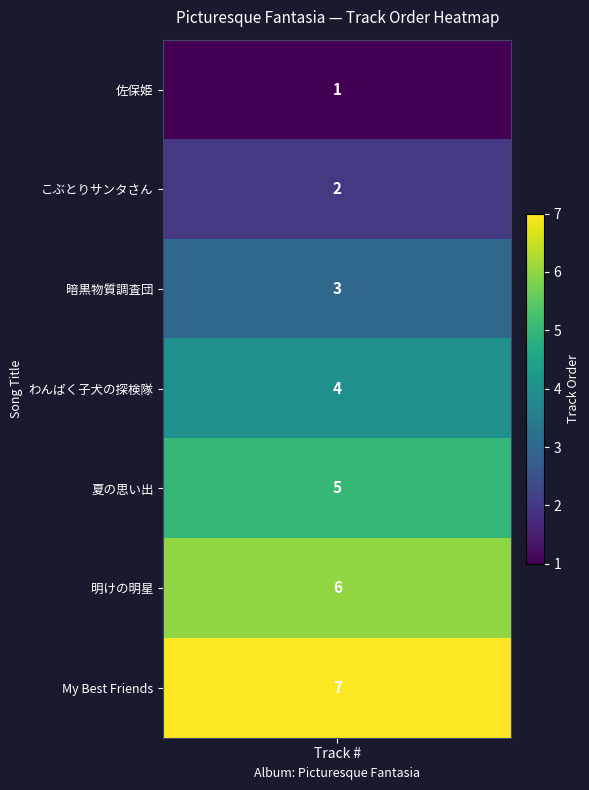

At which category does the chart reach its peak across all series?

My Best Friends -友へ贈る歌-